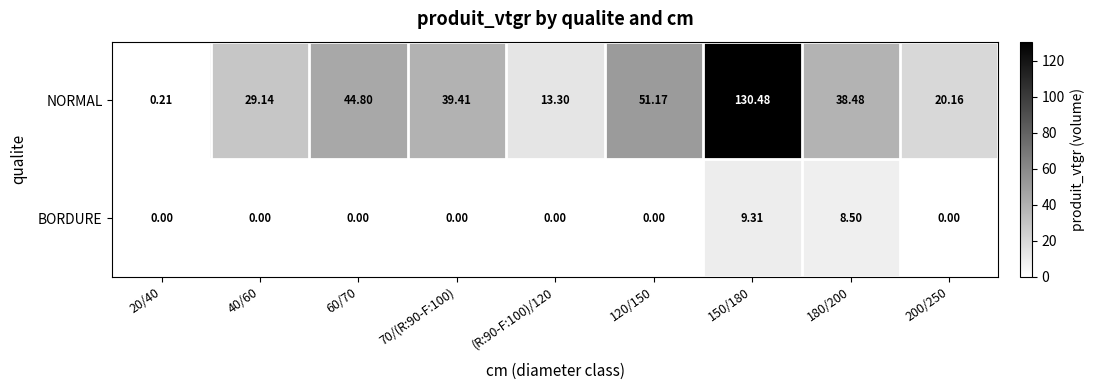

Which series has the widest spread of values?

NORMAL